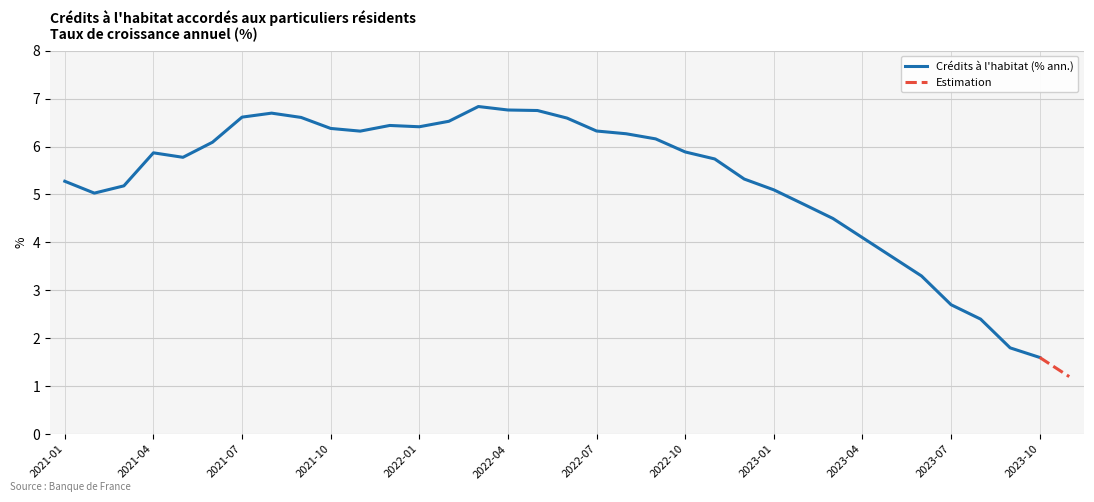

What is the average value?

5.2